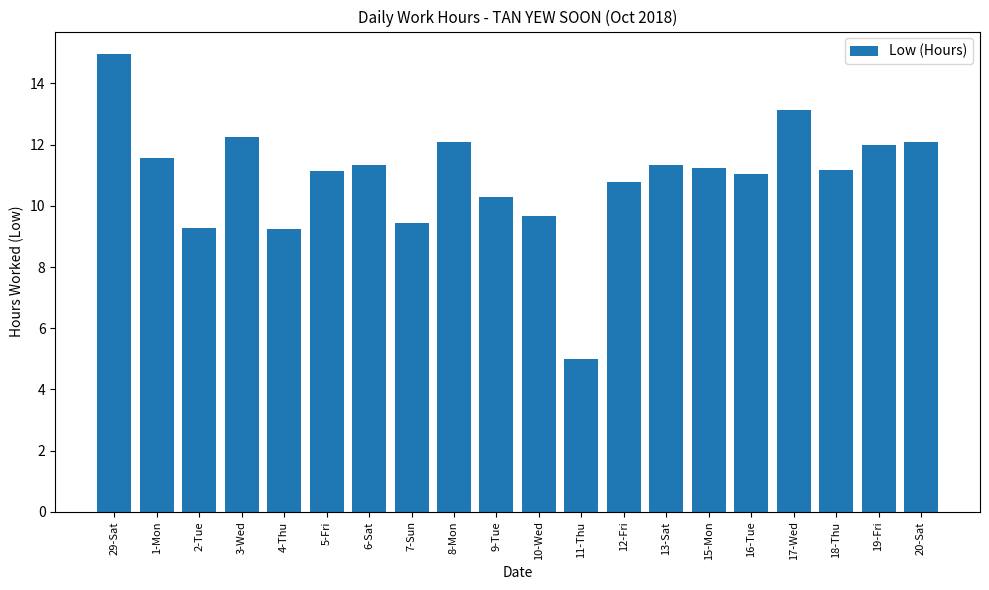

What is the change in value from 2-Tue to 15-Mon?

+2.0